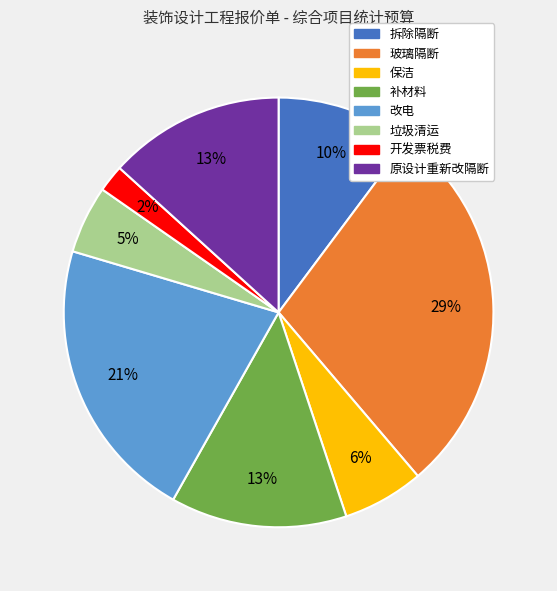

Is it true that 改电 is 21% of the pie?

True